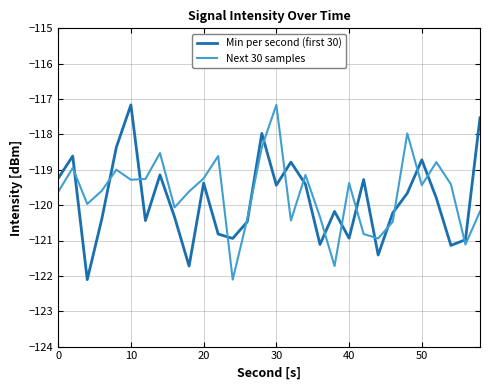

What are all the series names shown in the legend?

Min per second (first 30), Next 30 samples